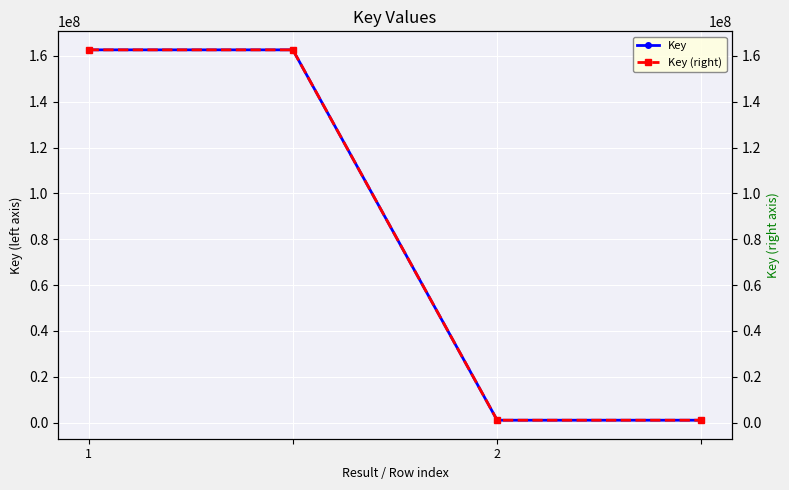

At which label is Key (right) closest to 81870153?

2